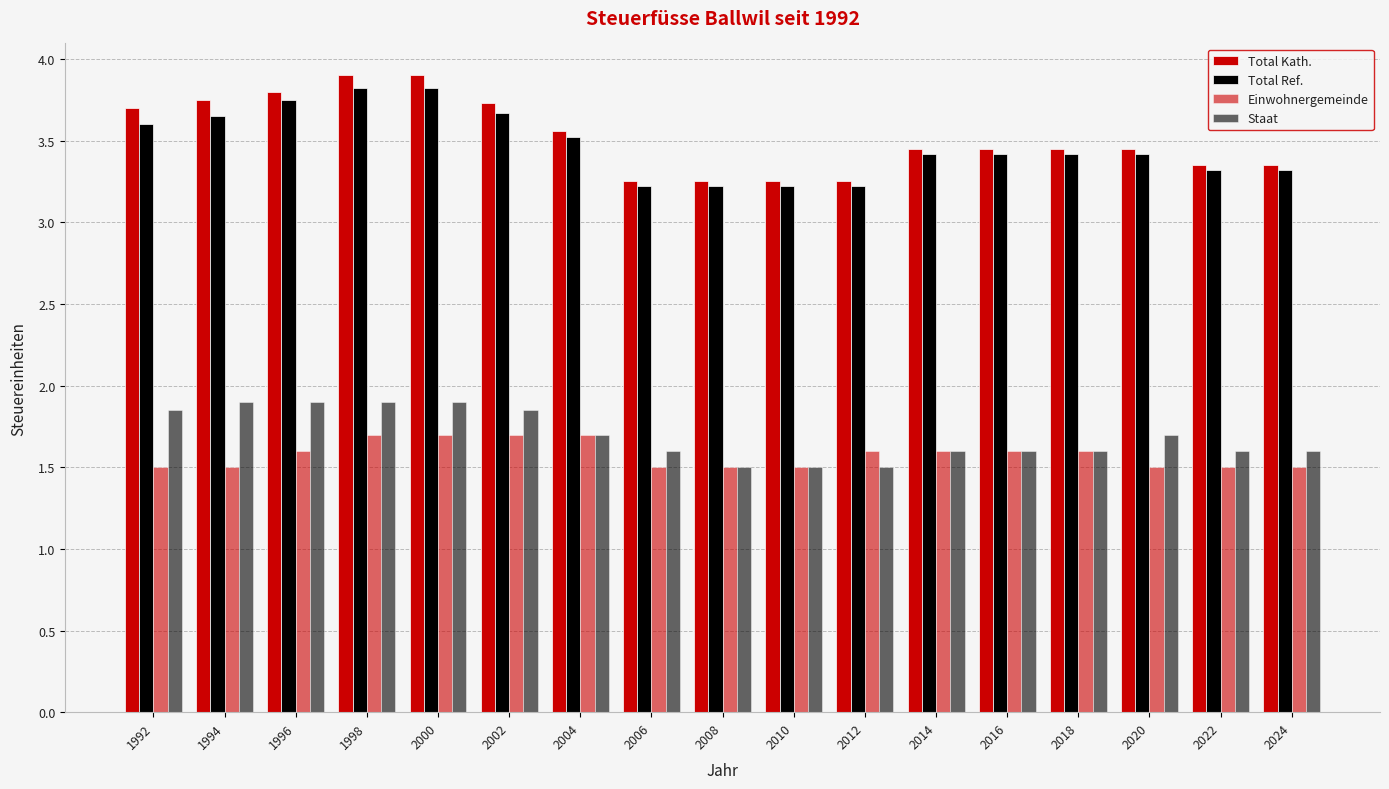

The value of Total Kath. at 1996 is 1.5. True or false?

False